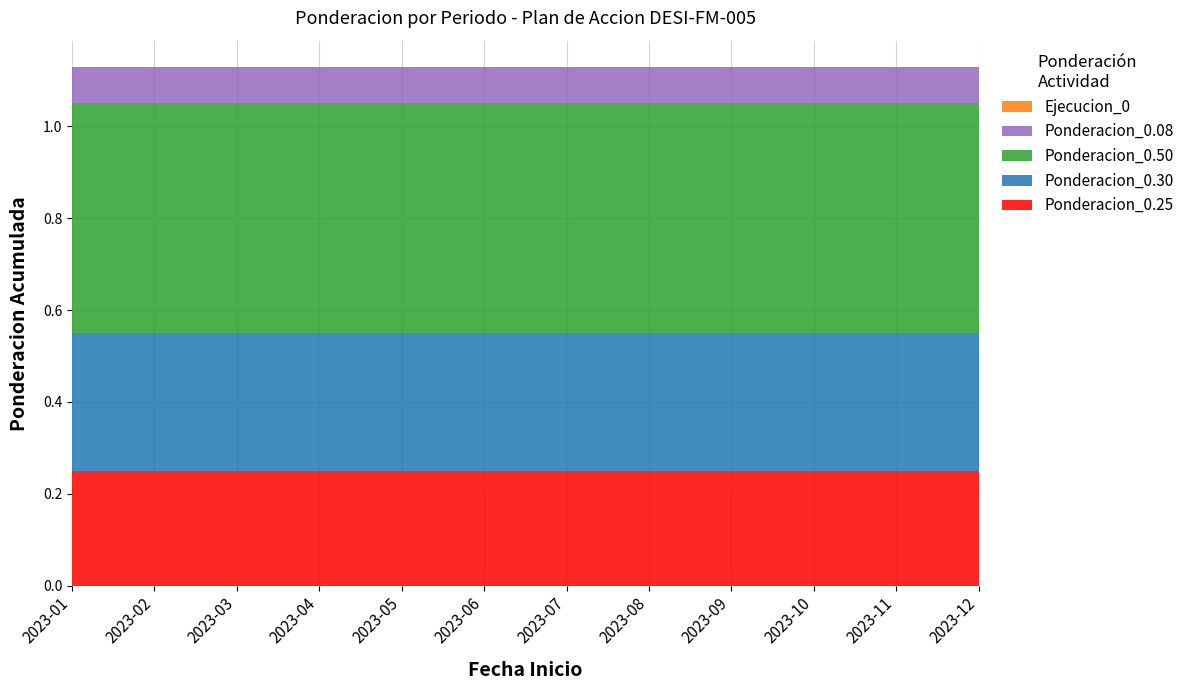

Reading left to right, transcribe all the data shown in this chart.

Ponderacion_0.25: 0.2	0.2	0.2	0.2	0.2	0.2	0.2	0.2	0.2	0.2	0.2	0.2
Ponderacion_0.30: 0.3	0.3	0.3	0.3	0.3	0.3	0.3	0.3	0.3	0.3	0.3	0.3
Ponderacion_0.50: 0.5	0.5	0.5	0.5	0.5	0.5	0.5	0.5	0.5	0.5	0.5	0.5
Ponderacion_0.08: 0.1	0.1	0.1	0.1	0.1	0.1	0.1	0.1	0.1	0.1	0.1	0.1
Ejecucion_0: 0.0	0.0	0.0	0.0	0.0	0.0	0.0	0.0	0.0	0.0	0.0	0.0